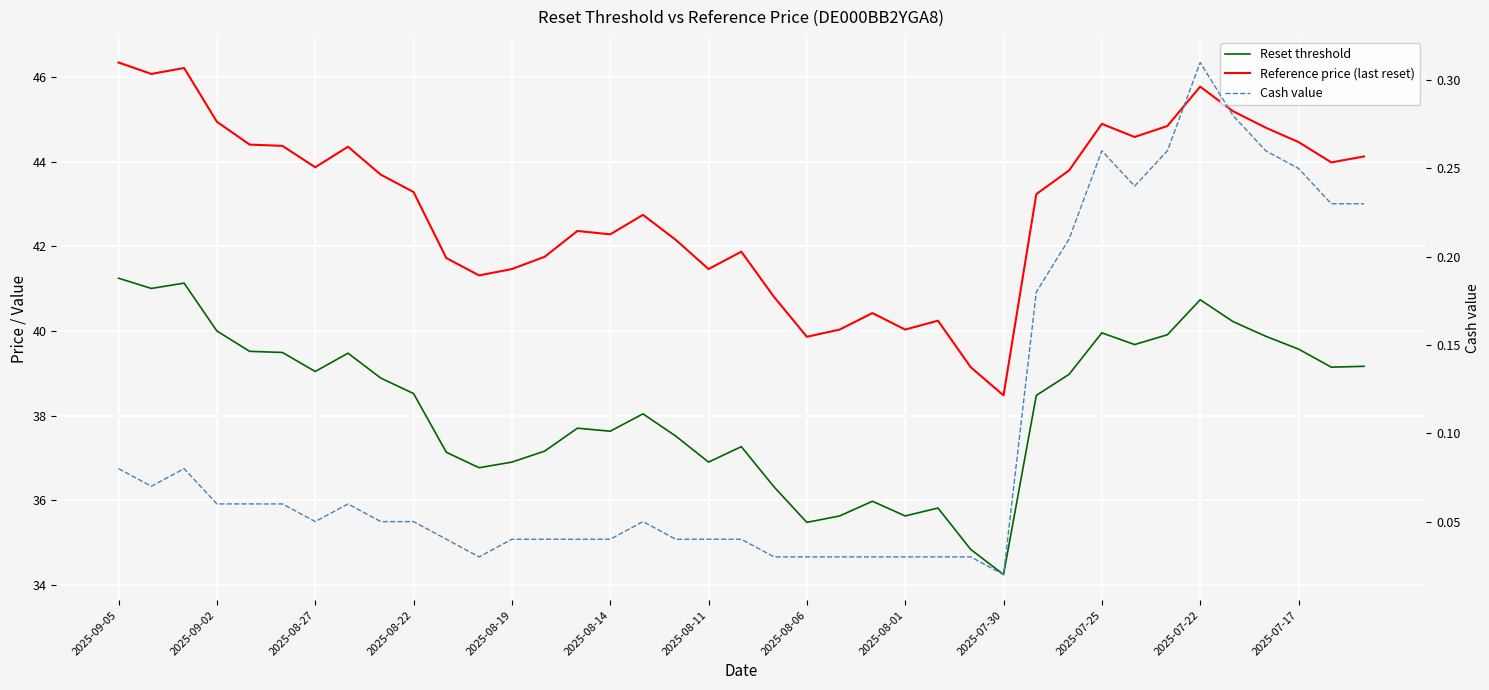

What is the value of the Reference price (last reset) point at the 7th from the left?

43.9